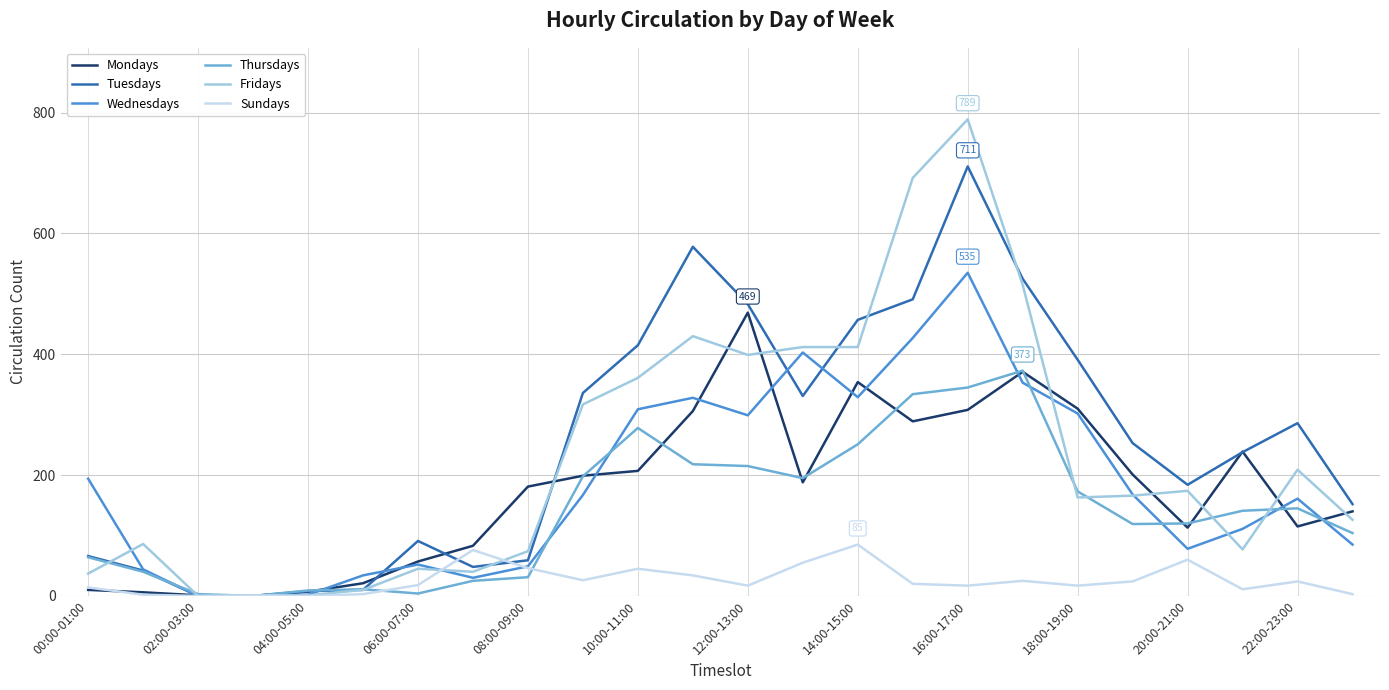

How many categories are shown in the chart?

24